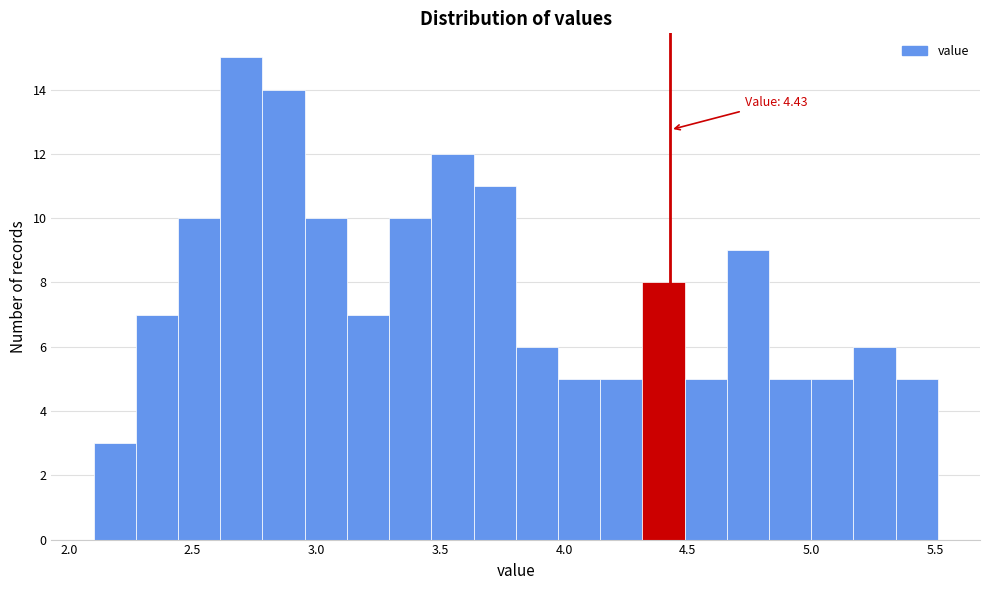

Read against the x-axis, roughly where is the centre of the tallest bar?

2.70